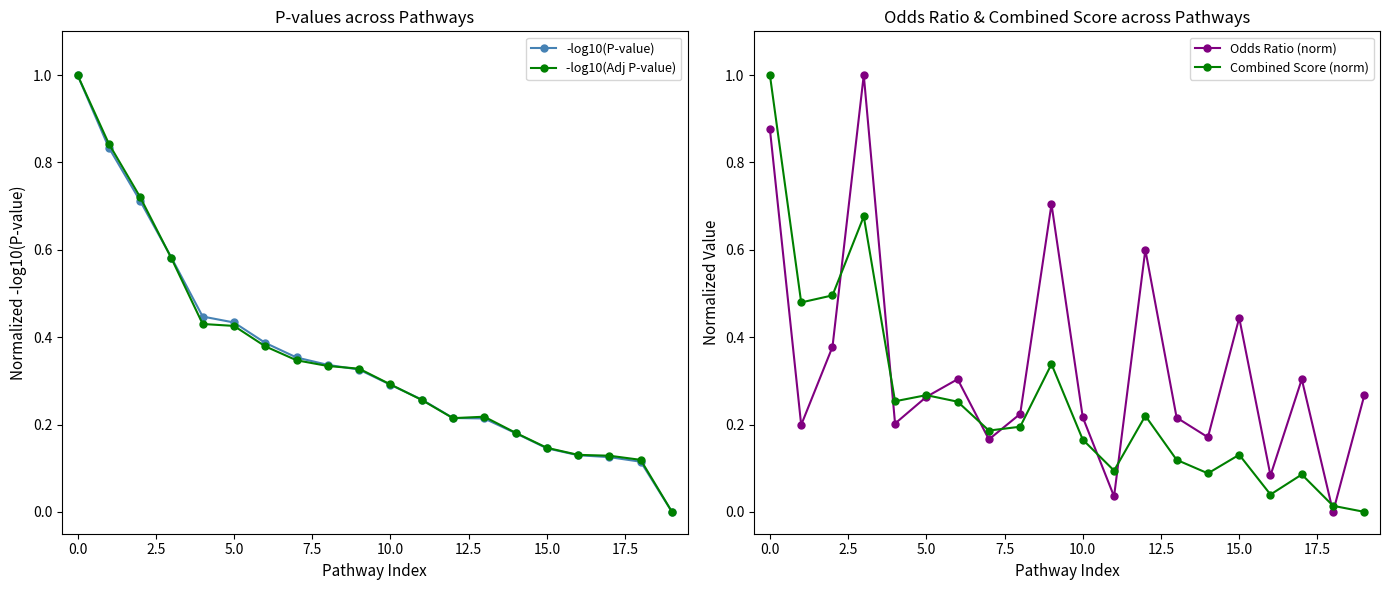

How many values in the -log10(Adj P-value) series exceed 0?

19